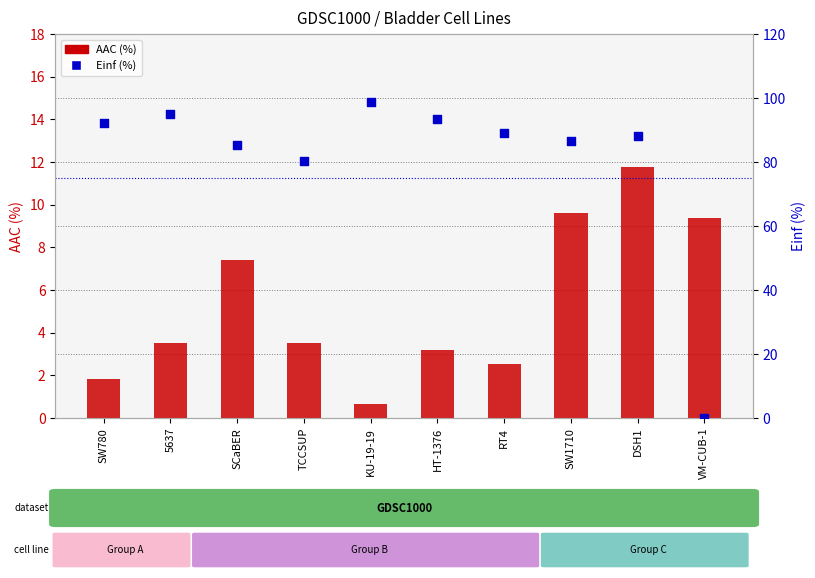

Is the value of AAC (%) at 5637 greater than the value of Einf (%) at SCaBER?

No